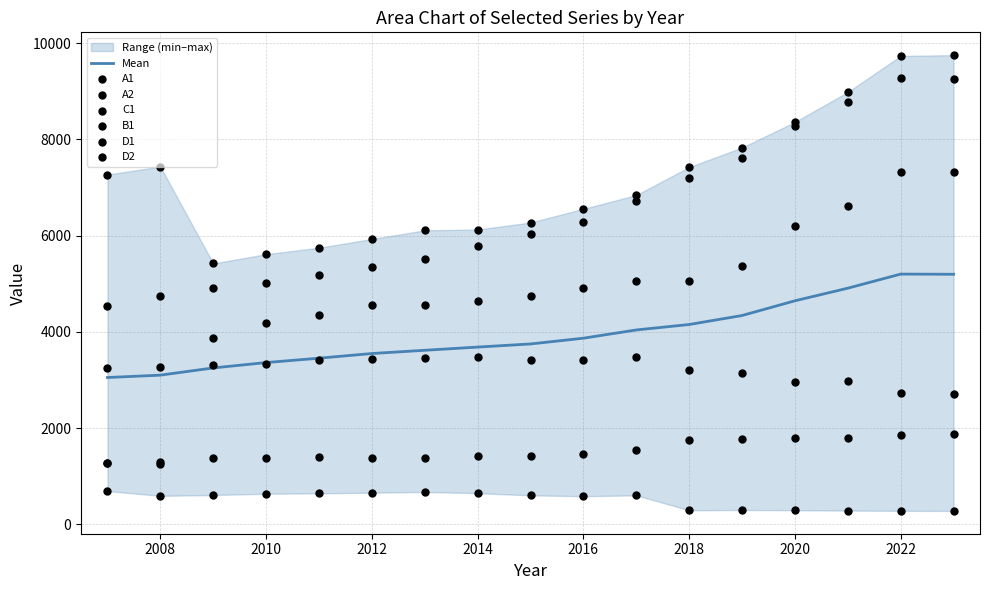

Which series reaches the minimum Y coordinate?

D2